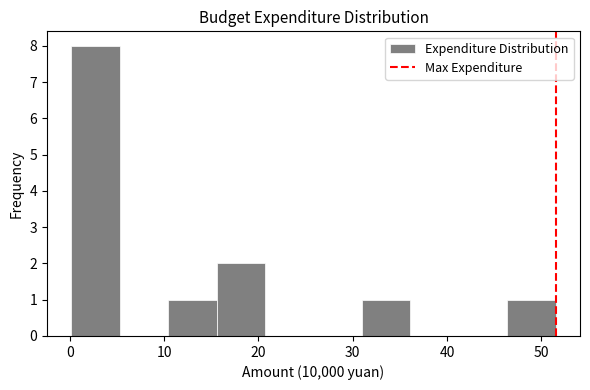

How tall is the bar that spans 31 to 36 on the x-axis? Neither the bar edges nor the heights are printed on the chart, so give them approximately, as read against the axes.

1